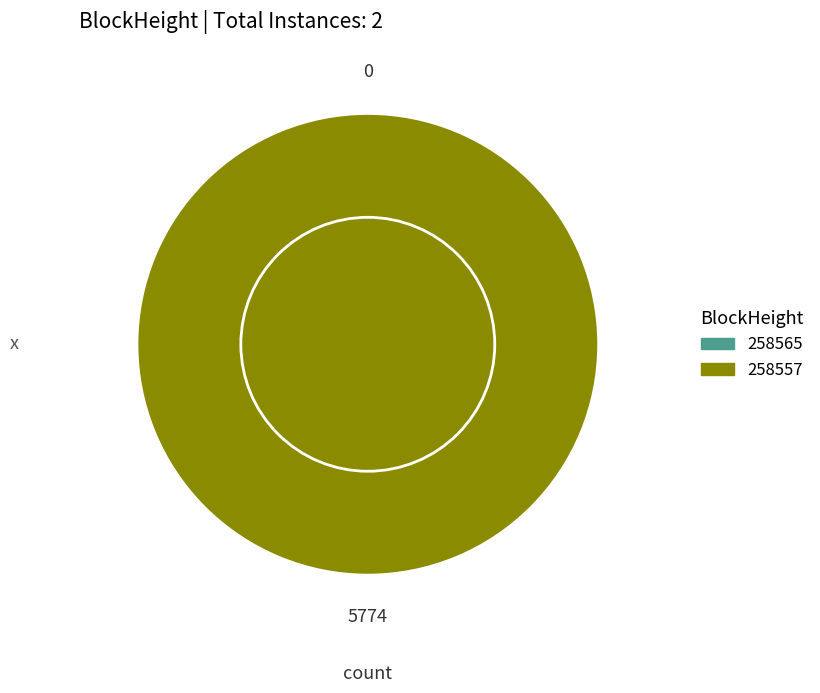

The 258565 slice represents 13% of the pie. True or false?

False